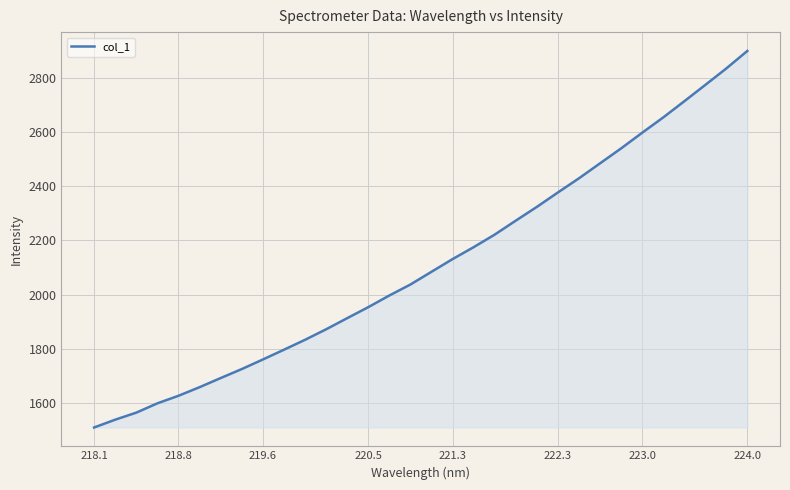

What is the difference between the maximum and minimum values?

1392.1